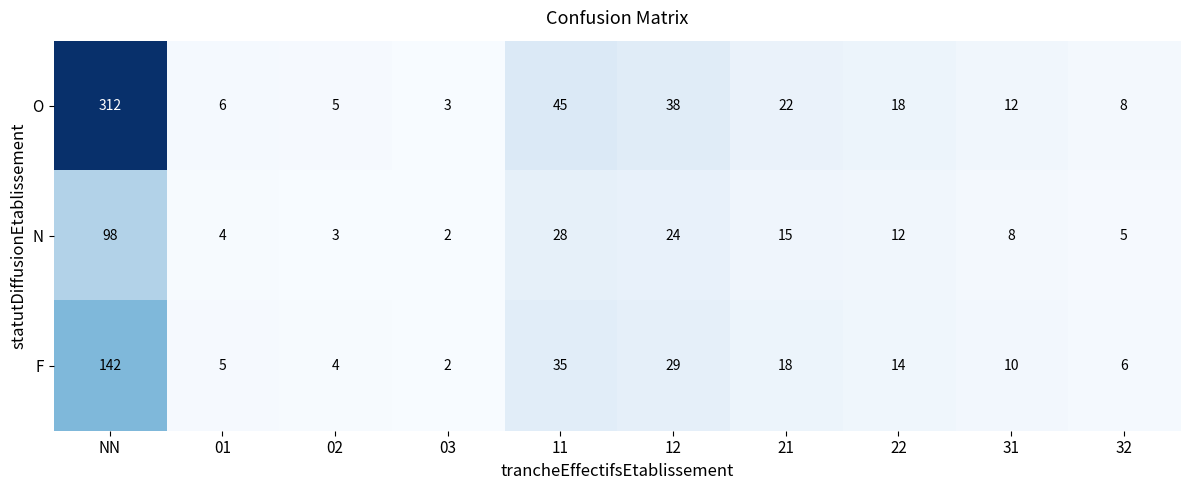

Which series has the widest spread of values?

O